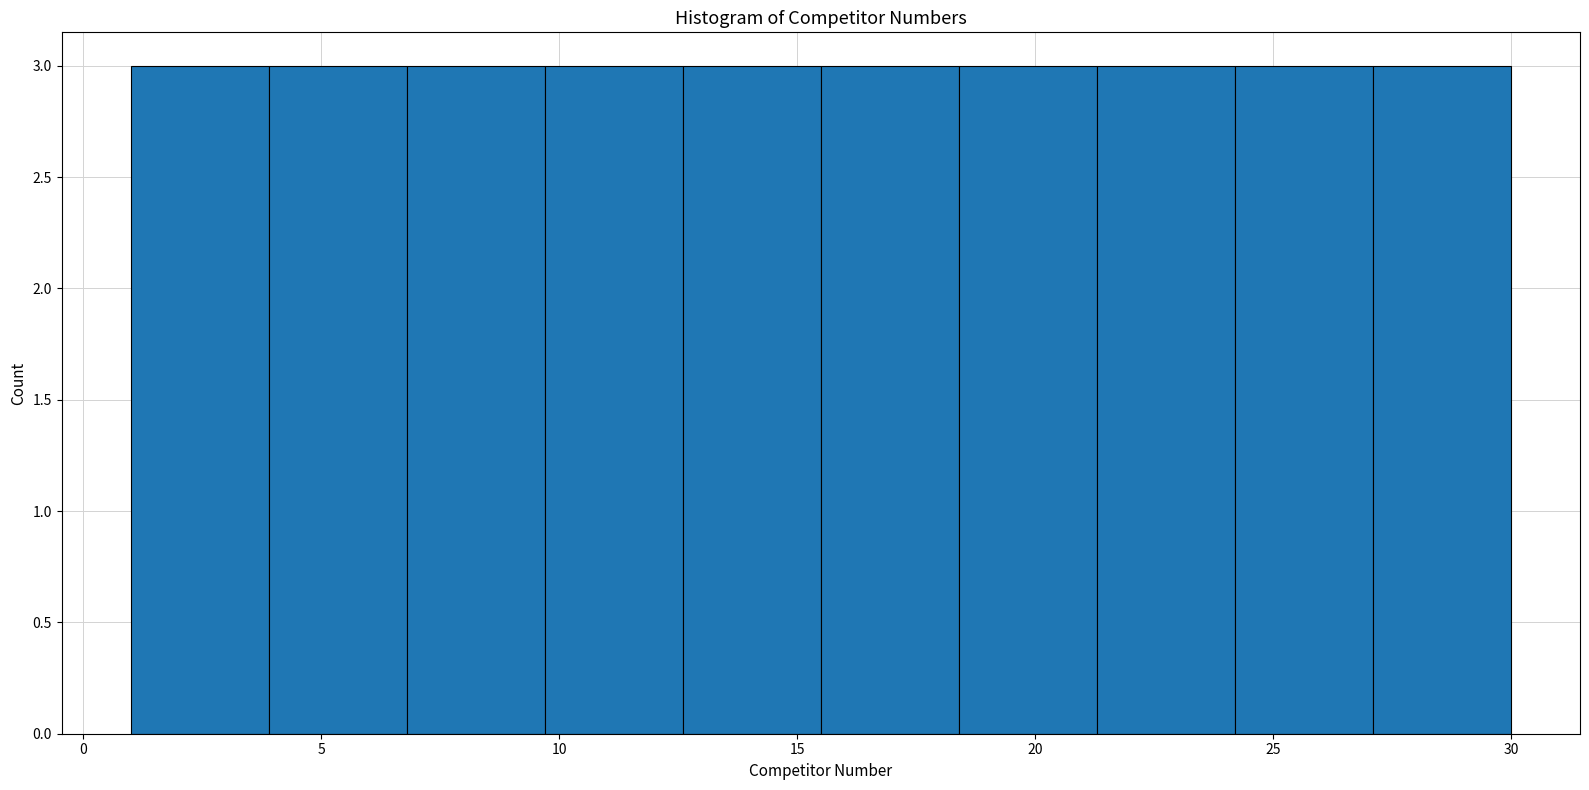

What is the height of the bar covering 1.0 to 3.9 on the x-axis? Neither the bar edges nor the heights are printed on the chart, so give them approximately, as read against the axes.

3